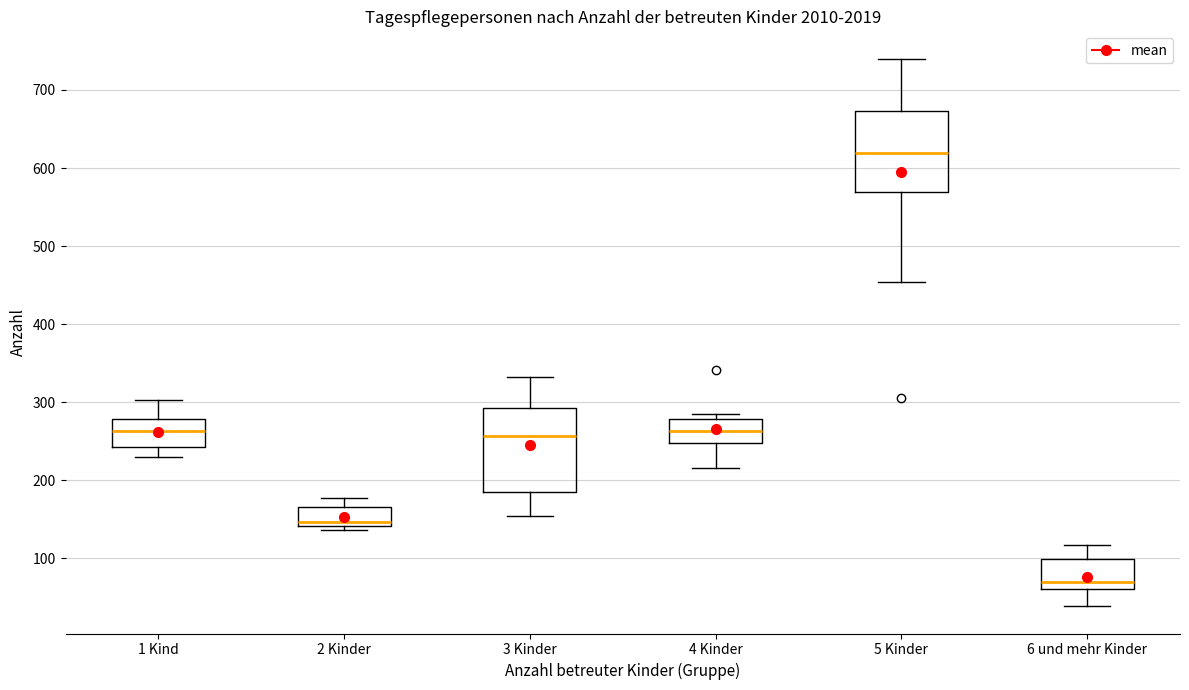

Reading left to right, read every box against the y-axis: the position of its median line, the range the box covers, and the ends of its whiskers. The values are not printed on the chart, so give them approximately, as read against the axis.

1 Kind: median 260, box 240 to 280, whiskers 230 to 300
2 Kinder: median 150, box 140 to 170, whiskers 140 (just below the box's lower edge) to 180
3 Kinder: median 260, box 190 to 290, whiskers 150 to 330
4 Kinder: median 260, box 250 to 280, whiskers 220 to 290
5 Kinder: median 620, box 570 to 670, whiskers 450 to 740
6 und mehr Kinder: median 70, box 60 to 100, whiskers 40 to 120